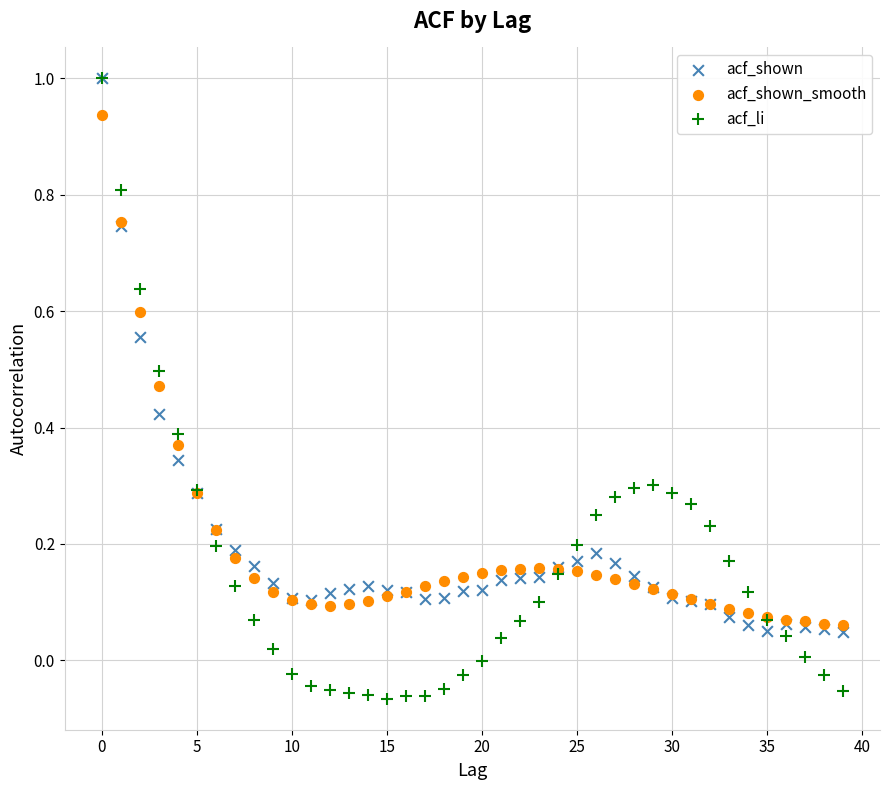

Which series contains the lowest Y value?

acf_li